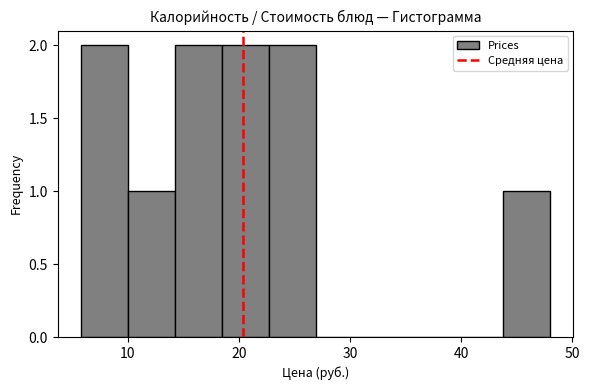

Reading left to right, transcribe this chart: for each bar, give the range it covers on the x-axis and its height. Neither the bar edges nor the heights are printed on the chart, so give them approximately, as read against the axes.

6 to 10: 2
10 to 14: 1
14 to 18: 2
18 to 23: 2
23 to 27: 2
27 to 31: 0
31 to 35: 0
35 to 40: 0
40 to 44: 0
44 to 48: 1